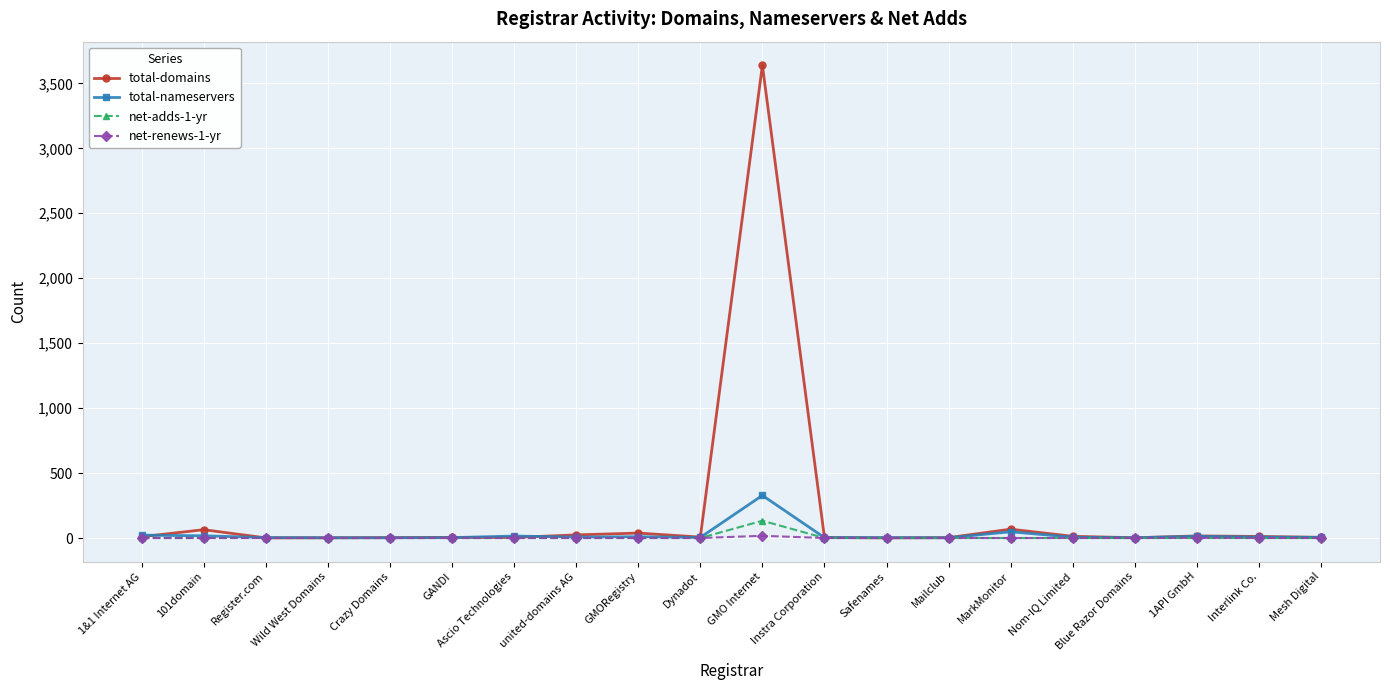

Which series has the largest total across all categories?

total-domains